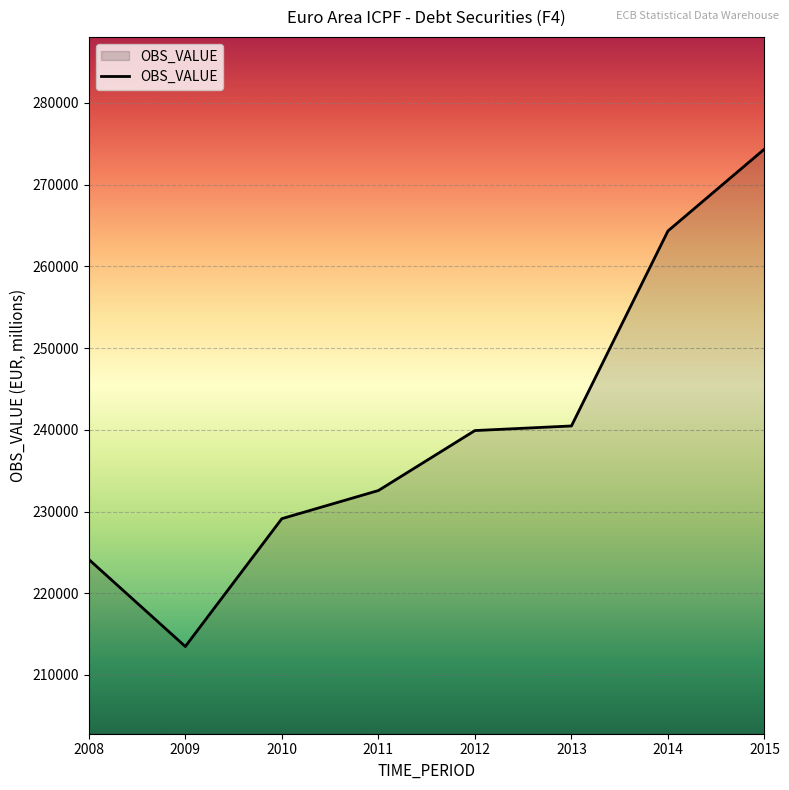

How many values exceed 239905?

4